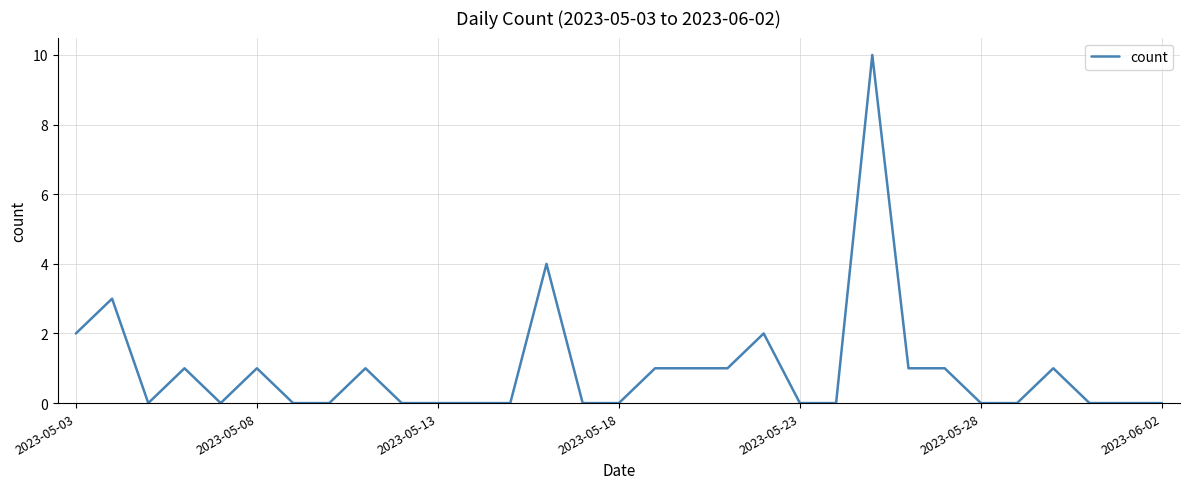

What is the difference between the maximum and minimum values?

10